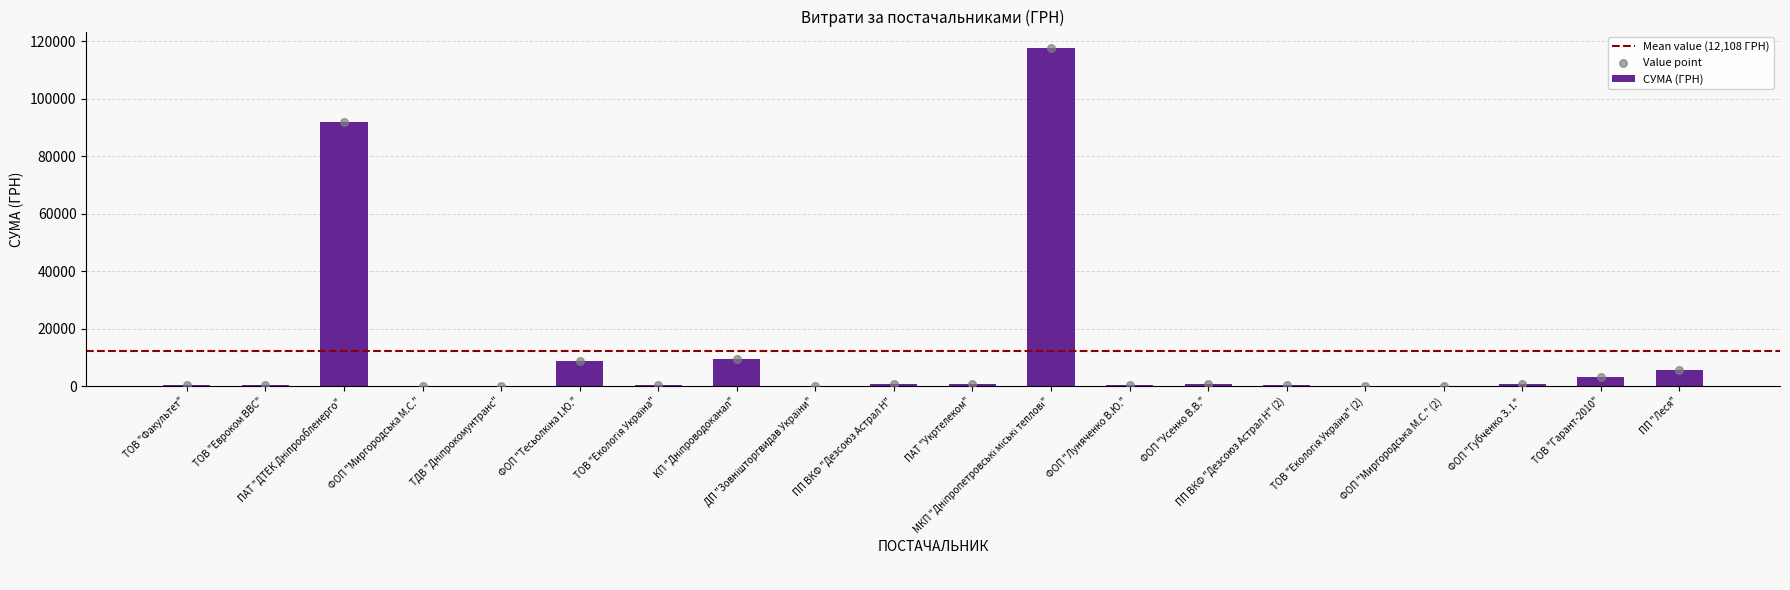

Between ФОП "Усенко В.В." and ФОП "Миргородська М.С.", which is larger?

ФОП "Усенко В.В."